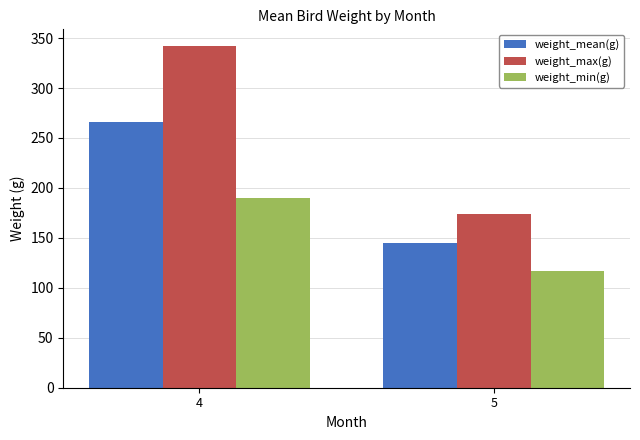

Which label corresponds to the largest value in the chart?

4